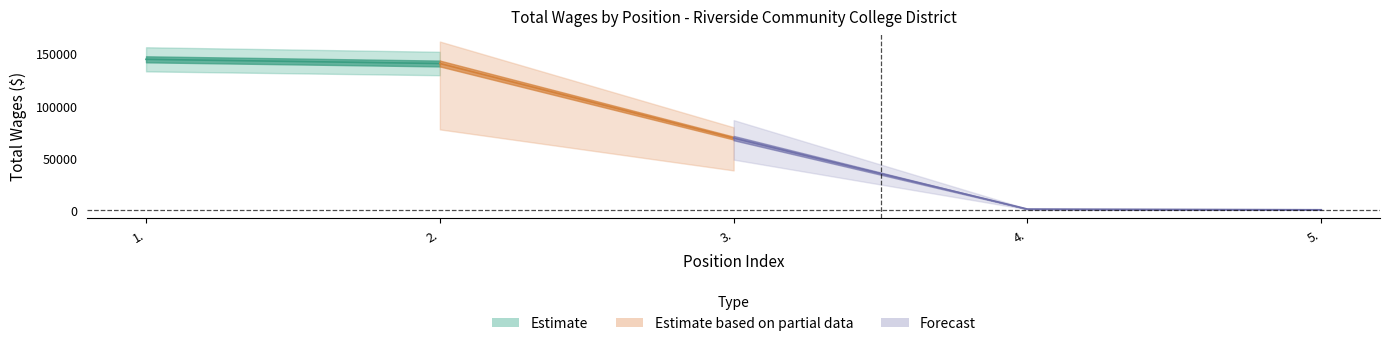

List the labels in order of value, largest first.

1., 2., 3., 4., 5.